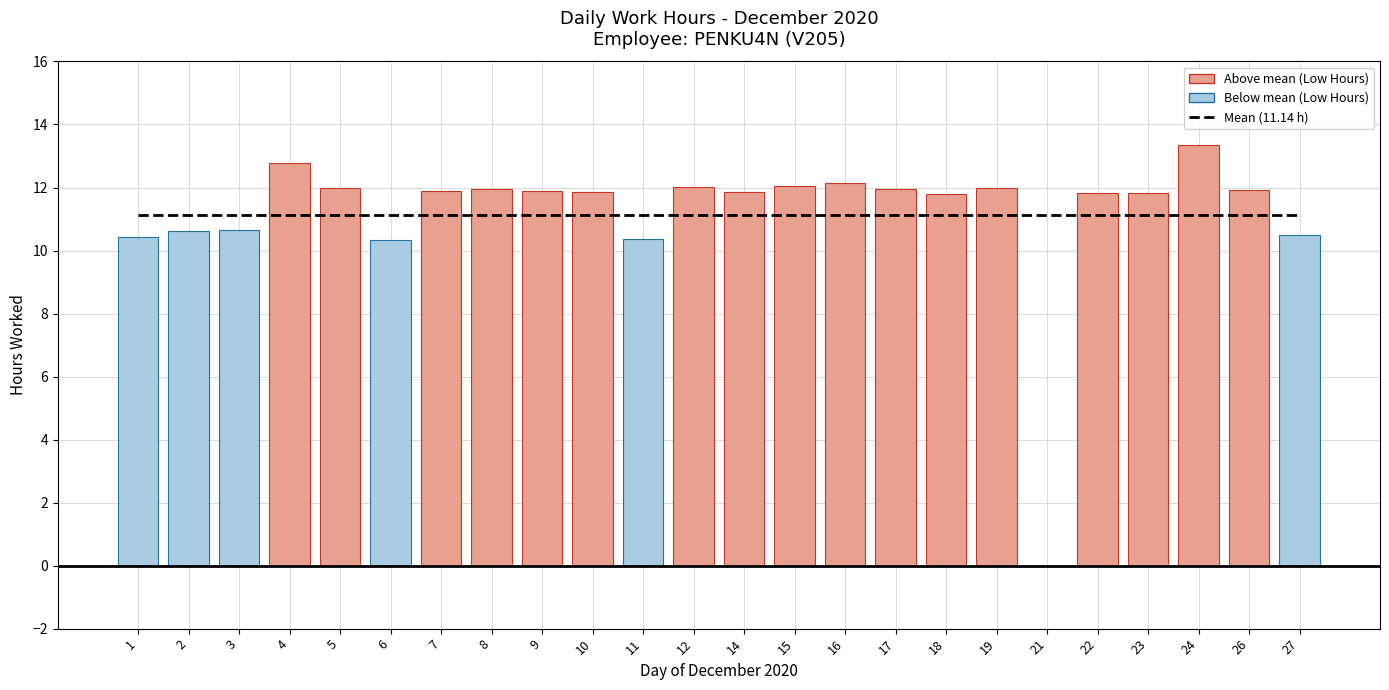

What is the average value?

11.2